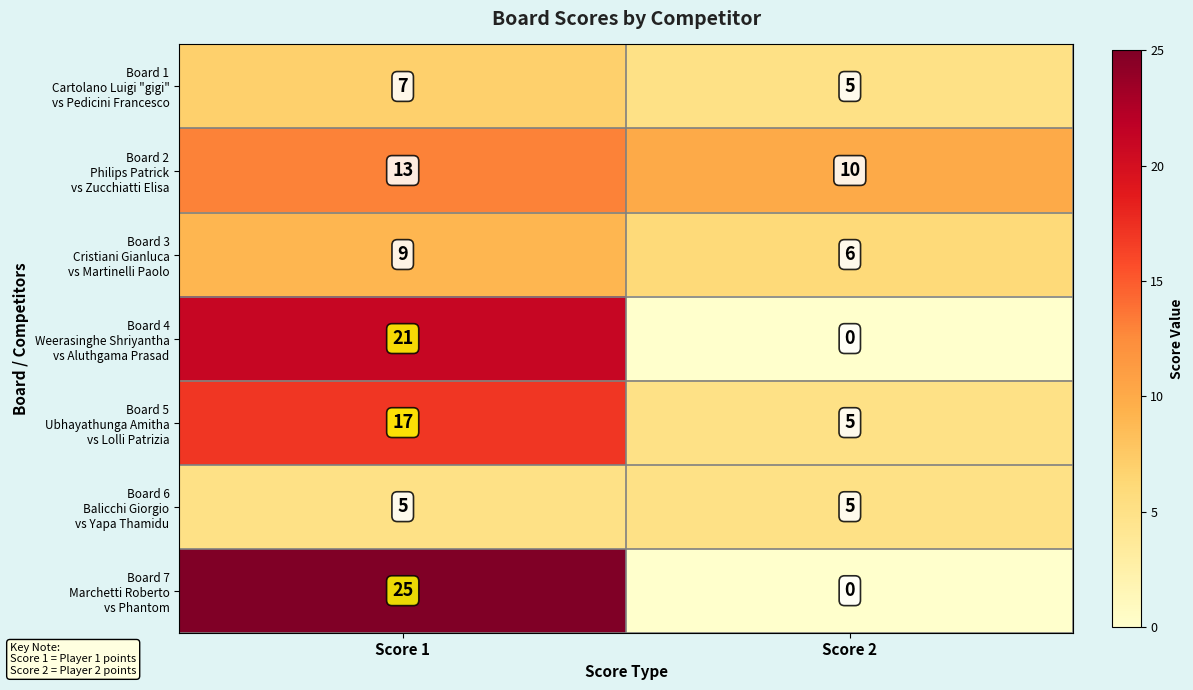

What is the difference between the highest and lowest values at Score 2?

10